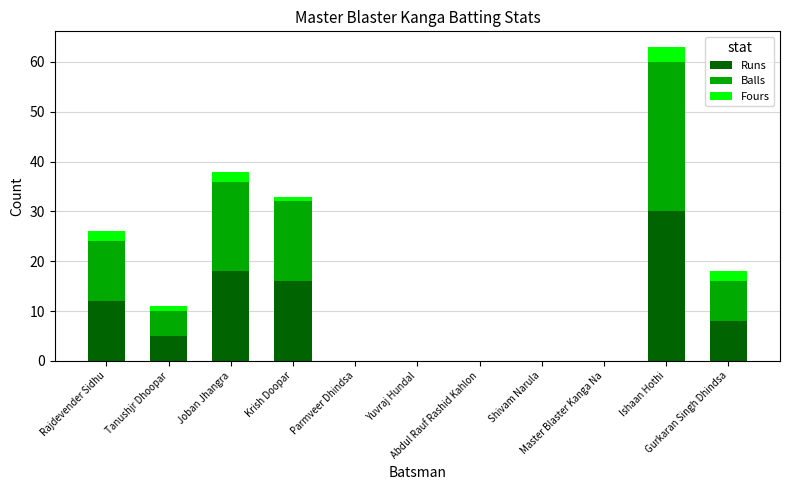

What is the sum of all Runs values?

89